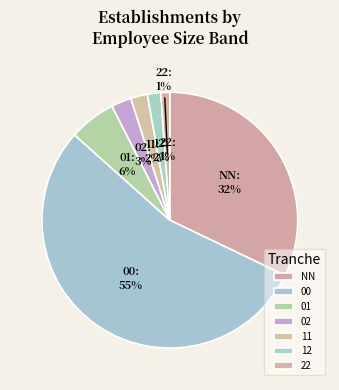

What percentage is NOT represented by 00?

45.5%